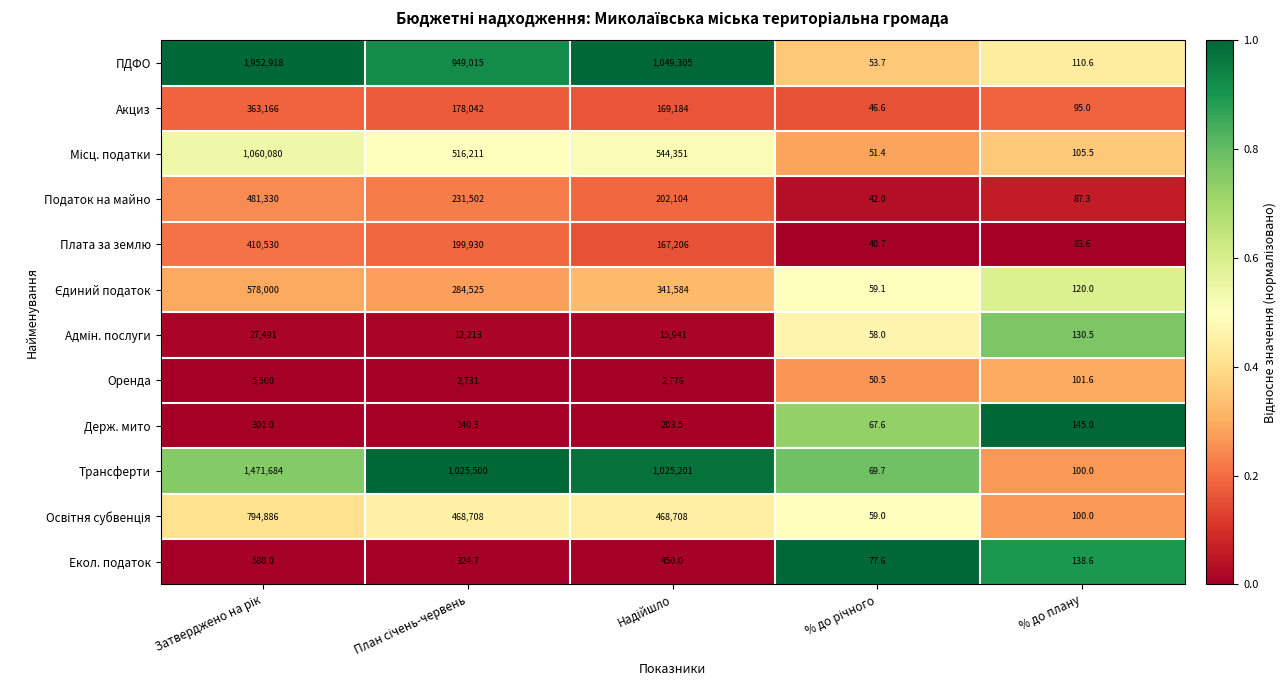

The Податок на майно series shows 87.3 at % до плану. True or false?

True